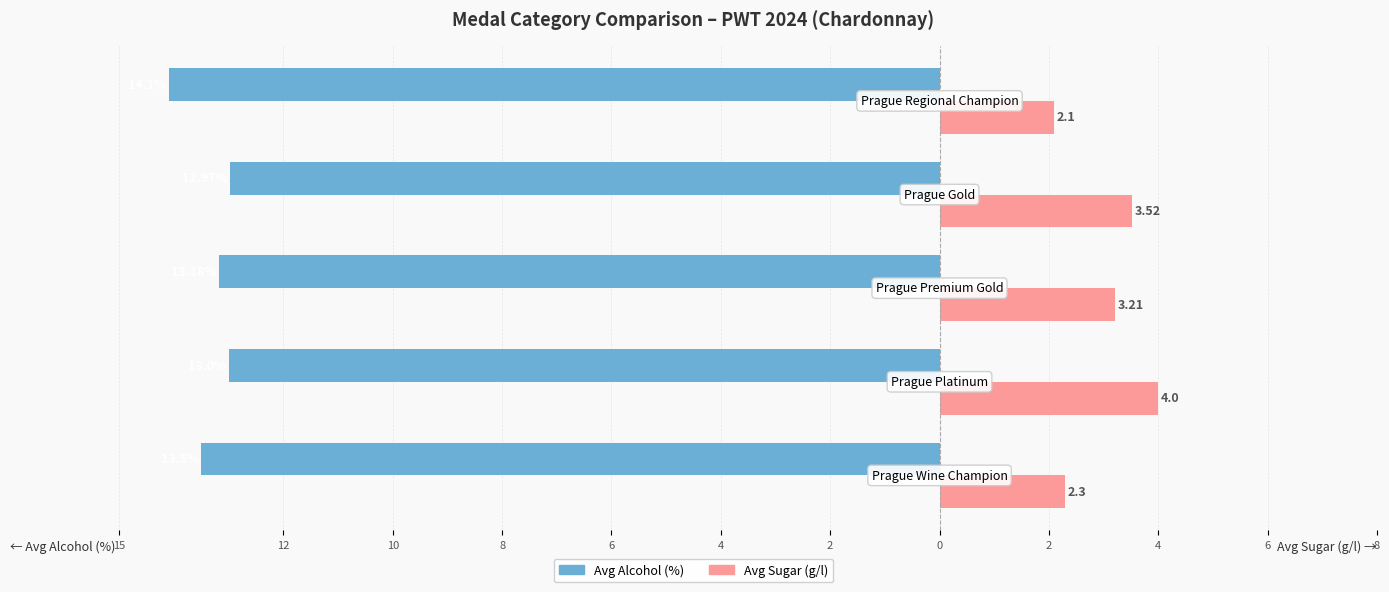

Reading left to right, transcribe all the data shown in this chart.

Avg Alcohol (%): -13.5	-13.0	-13.2	-13.0	-14.1
Avg Sugar (g/l): 2.3	4.0	3.2	3.5	2.1